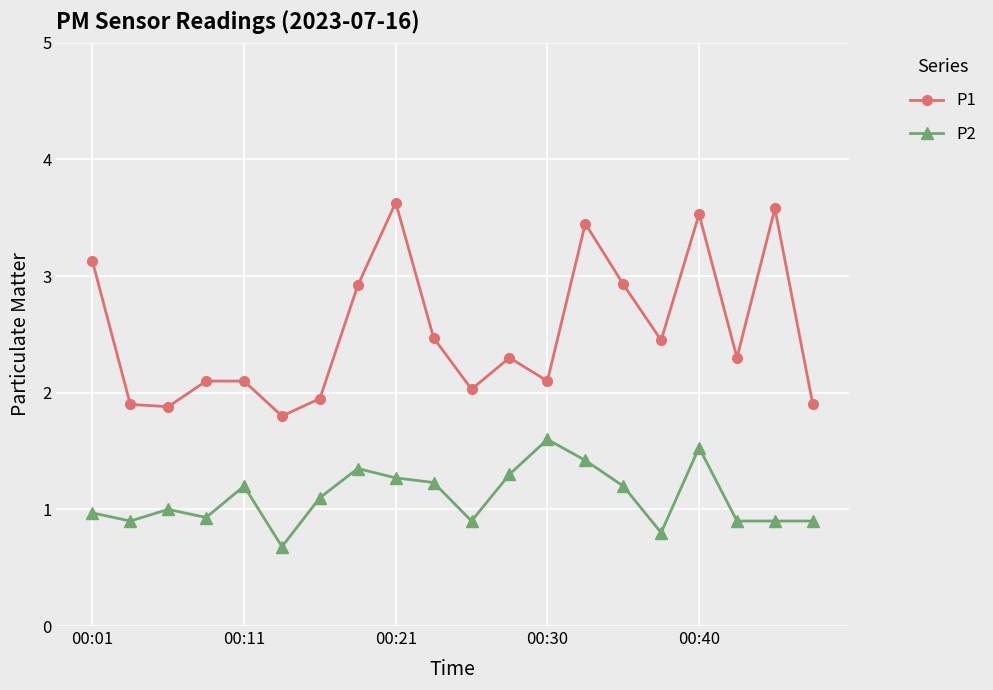

Which series has the widest spread of values?

P1